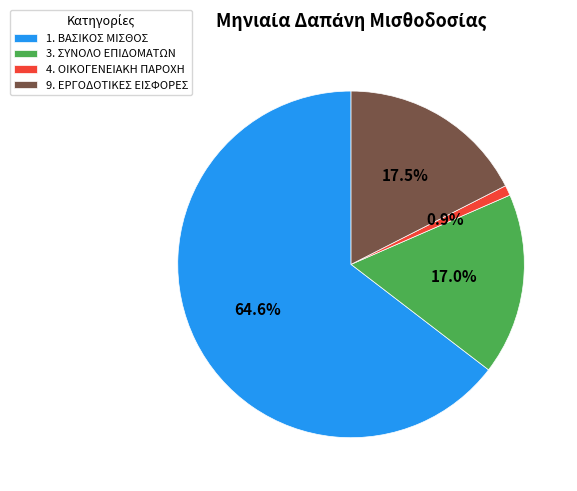

How many segments does this pie chart have?

4